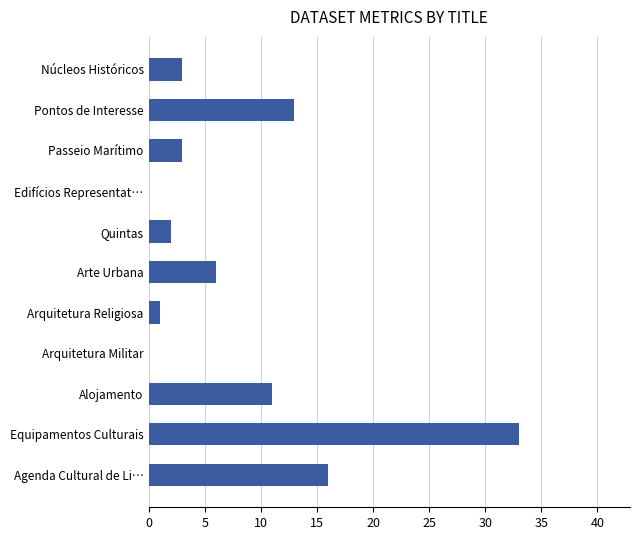

What is the sum of the values at Quintas and Arte Urbana?

8